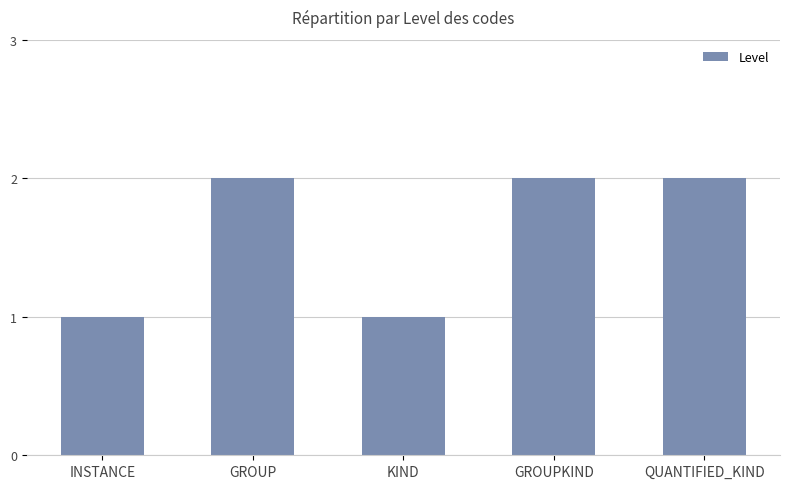

Reading left to right, what are all the values shown in this chart?

INSTANCE=1	GROUP=2	KIND=1	GROUPKIND=2	QUANTIFIED_KIND=2